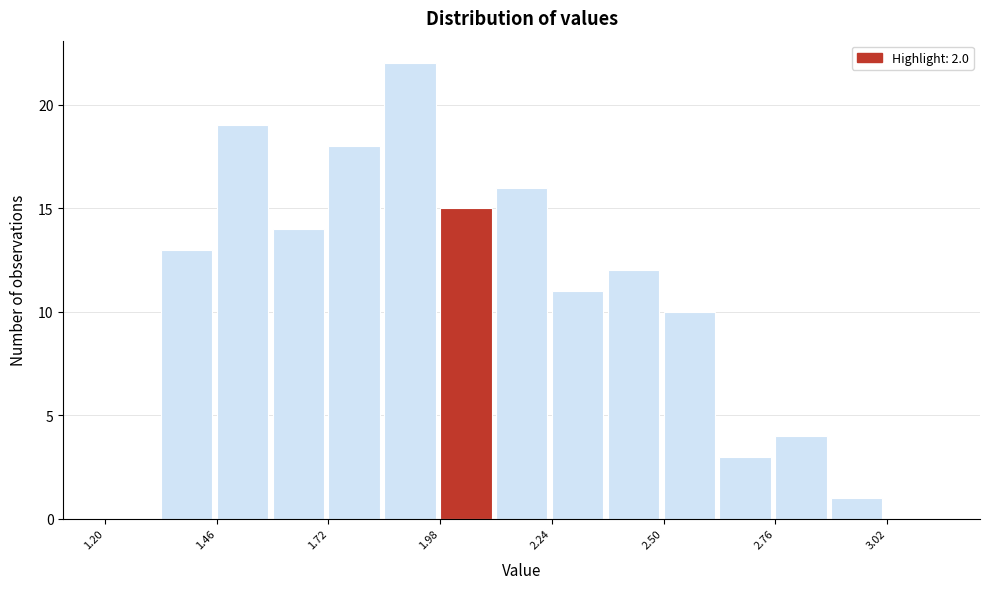

Around what value on the x-axis is the tallest bar? Give the approximate position of its centre, as read against the axis.

1.90